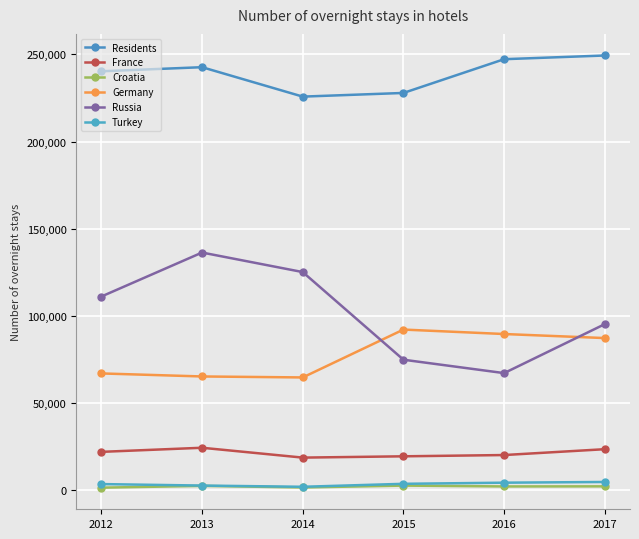

What is the average value of the Croatia series?

2096